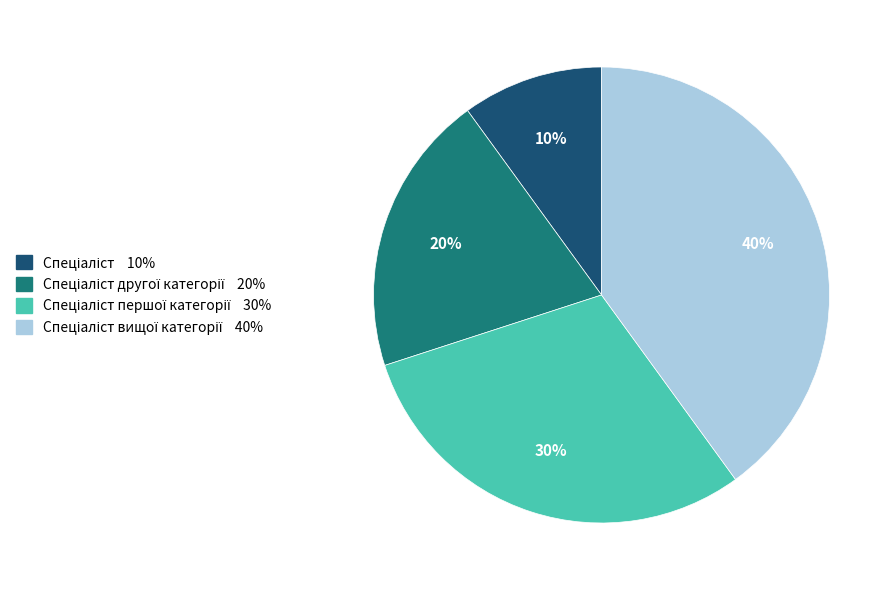

To the nearest percent, what is the average slice percentage?

25%